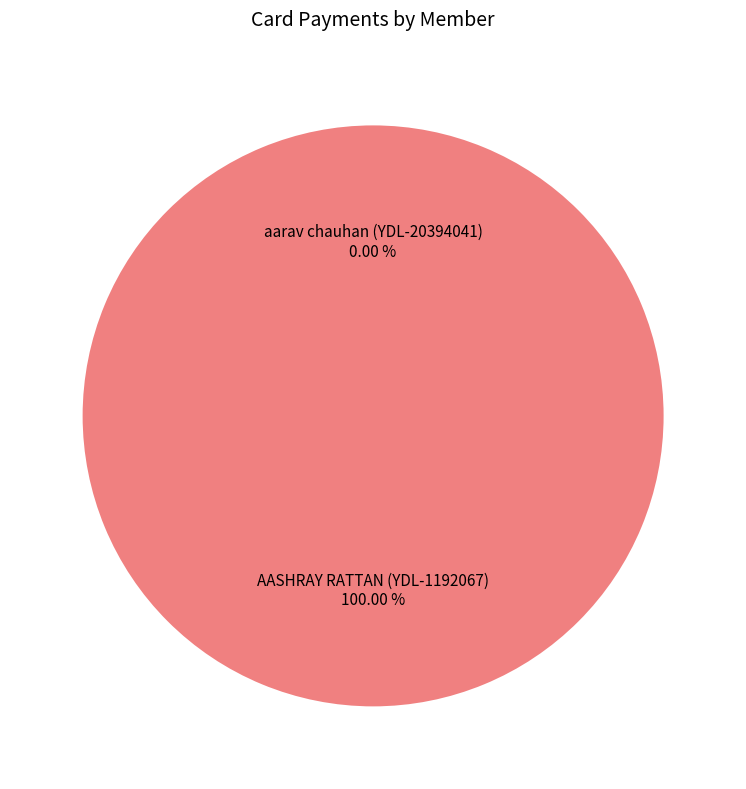

Which slice is the largest?

AASHRAY RATTAN (YDL-1192067)